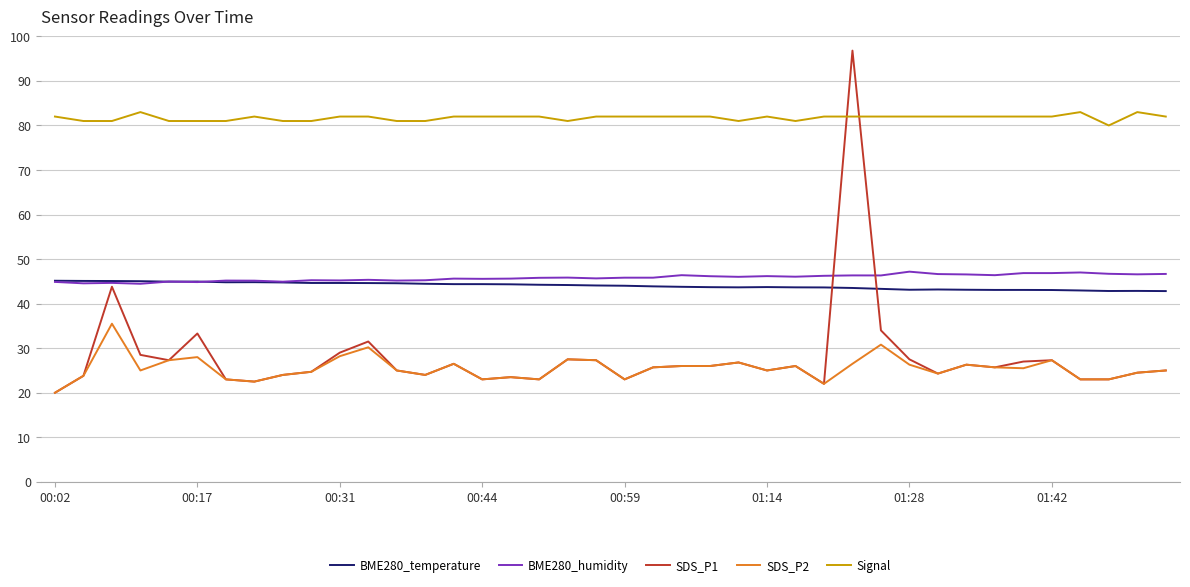

True or false: Signal and SDS_P2 intersect in this chart.

False